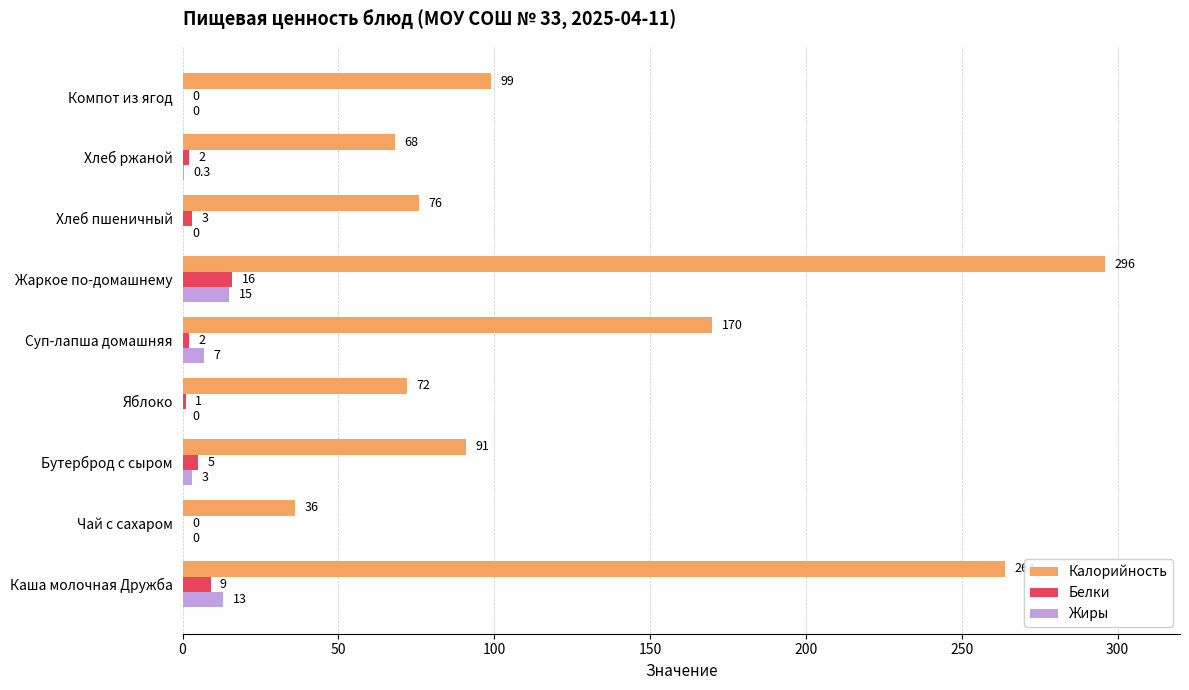

Is the value of Белки at Хлеб ржаной greater than the value of Жиры at Хлеб ржаной?

Yes